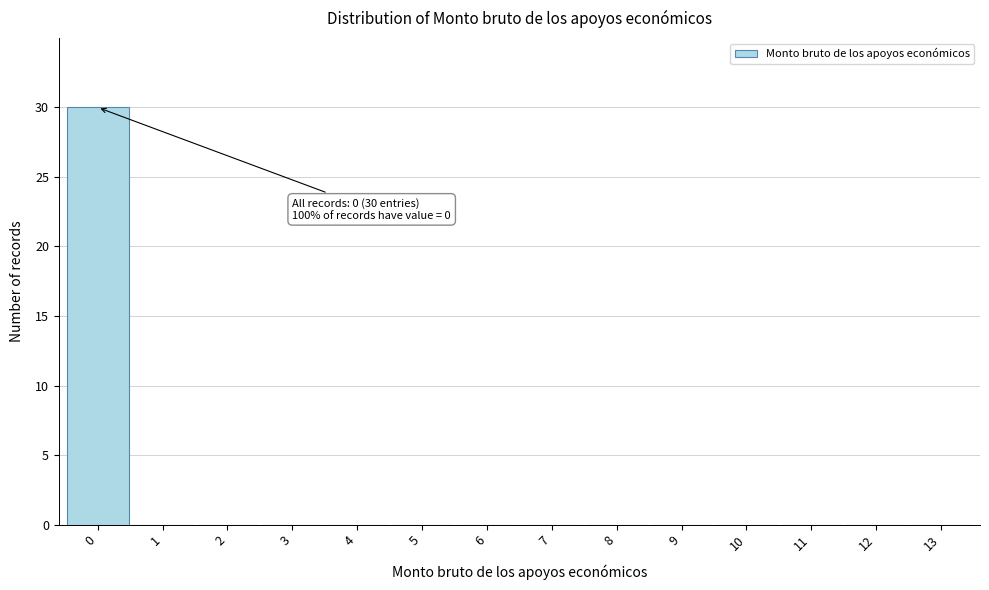

Reading left to right, what are all the values shown in this chart?

0=30	1=0	2=0	3=0	4=0	5=0	6=0	7=0	8=0	9=0	10=0	11=0	12=0	13=0